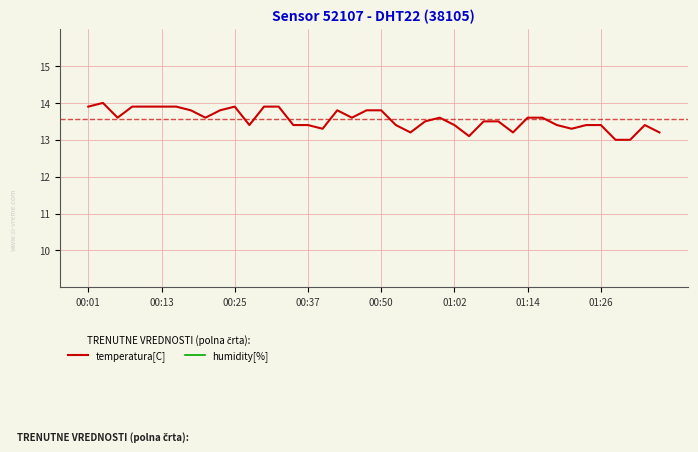

True or false: temperatura[C] and humidity[%] intersect in this chart.

False